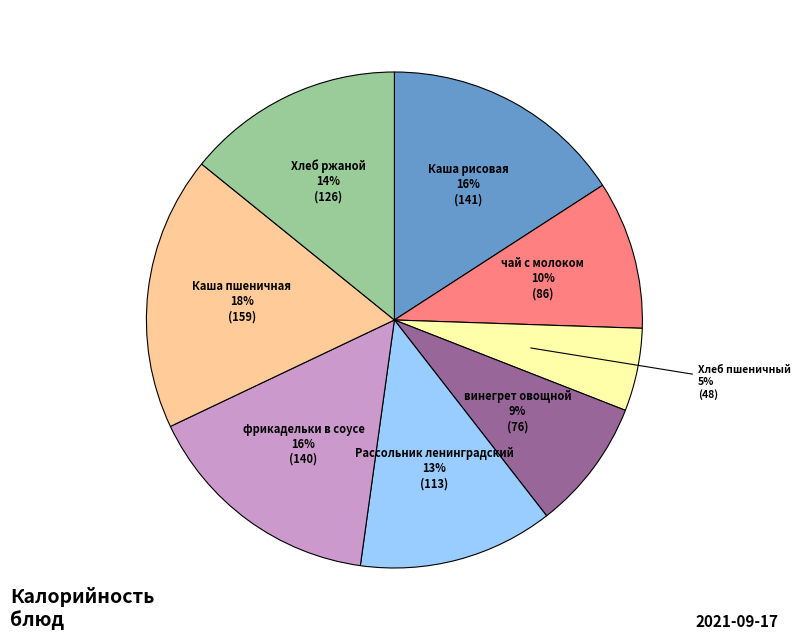

What is the ratio of the value at фрикадельки в соусе to the value at Хлеб ржаной?

1.1